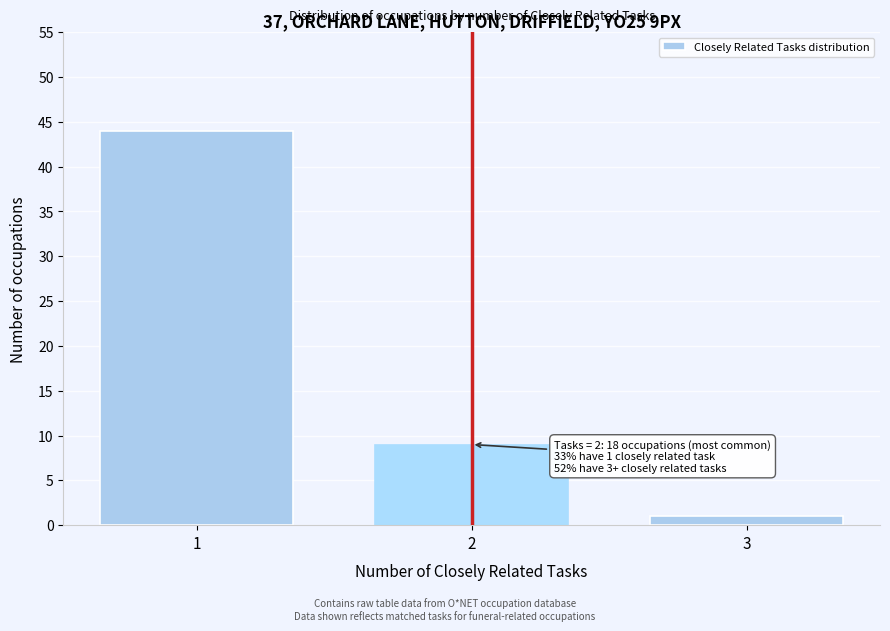

Reading right to left, transcribe all the data shown in this chart.

3=1	2=9	1=44